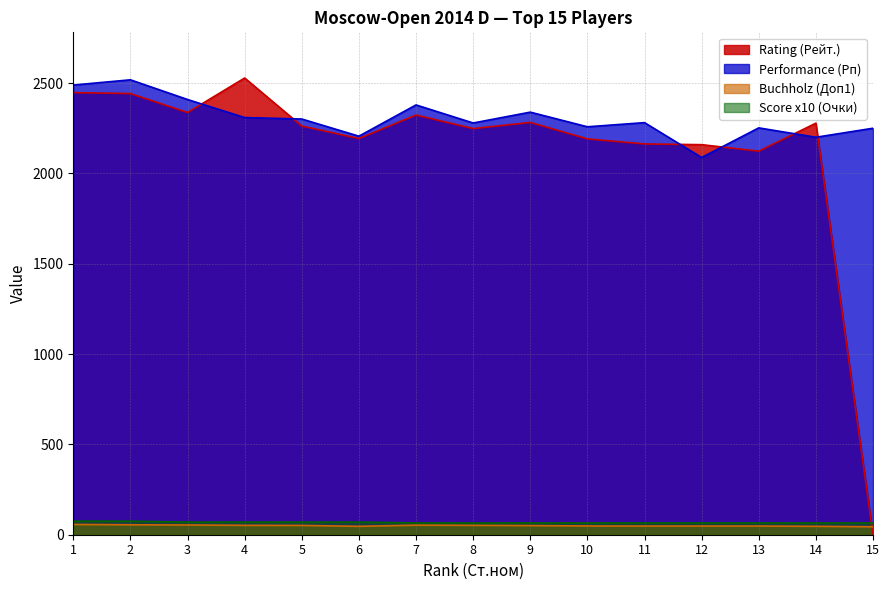

What is the sum of the Score x10 (Очки) values at 13 and 3?

135.0